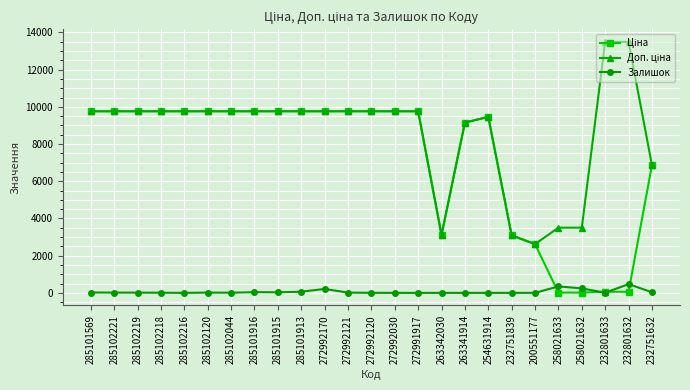

How many distinct data groups are displayed?

3